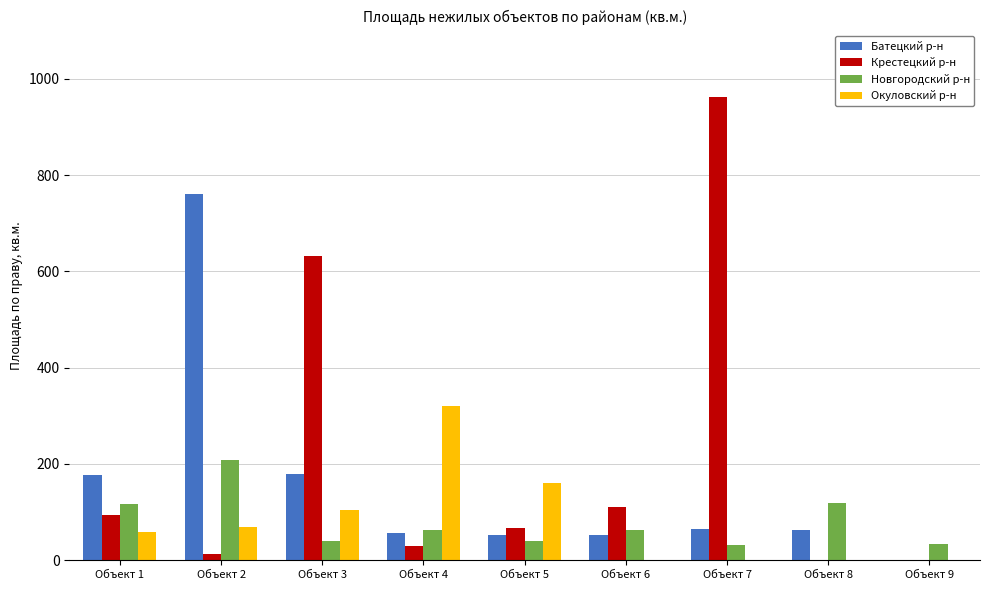

What is the sum of all Новгородский р-н values?

716.3